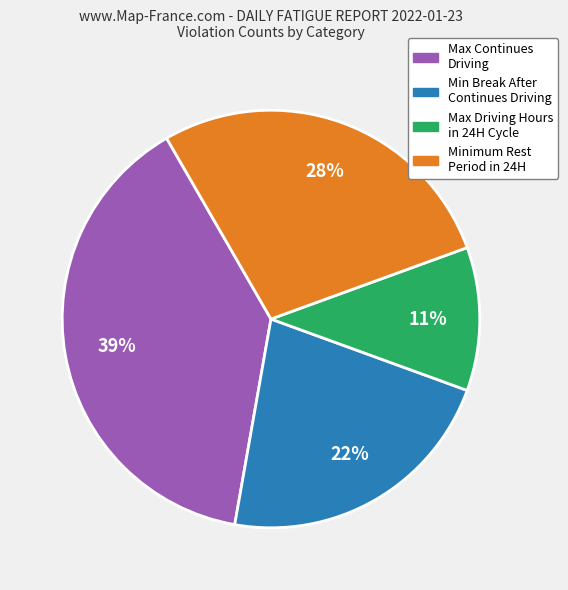

To the nearest percent, what is the difference between the largest and smallest slice percentages?

28%